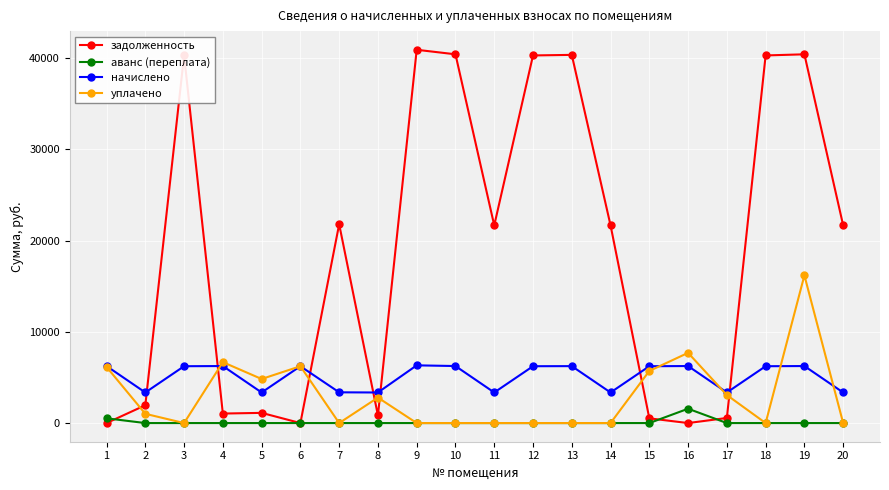

Rank the series by their maximum value, from highest to lowest.

задолженность, уплачено, начислено, аванс (переплата)